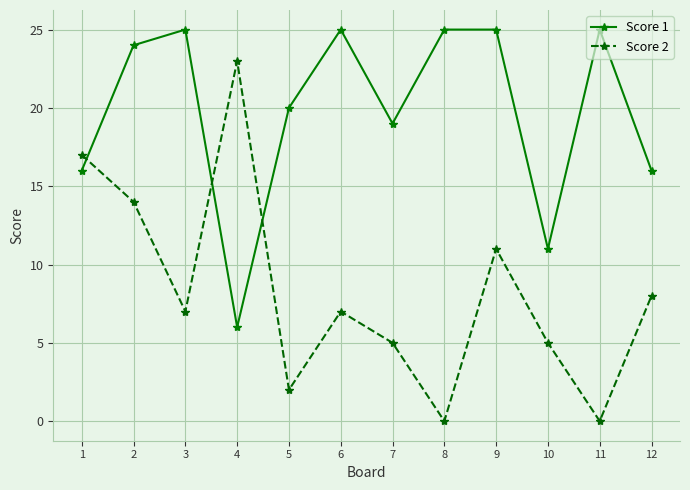

True or false: Score 1 has a value of 7 at 12.

False